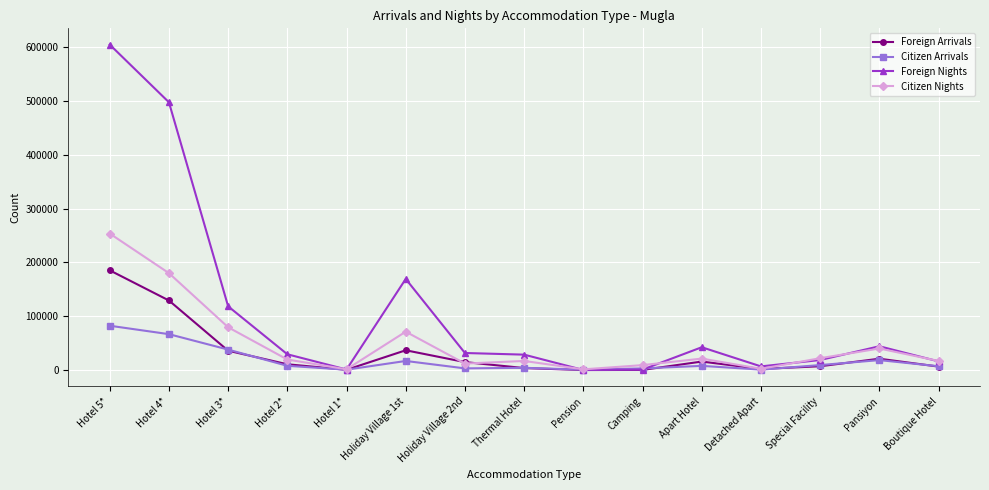

What is the approximate value of Citizen Arrivals at Holiday Village 1st?

16939